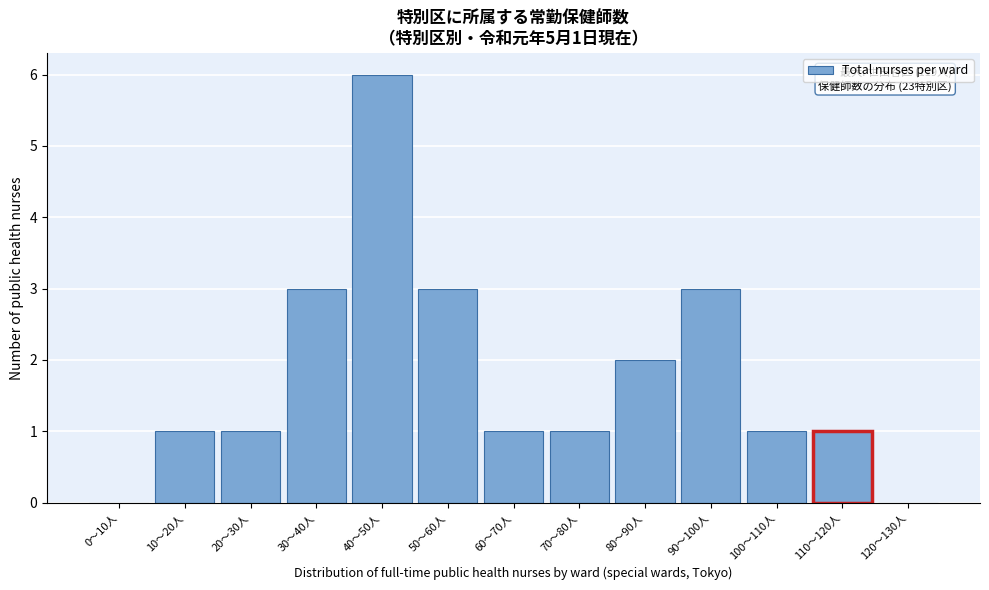

Reading left to right, list all the values displayed in this chart.

0～10人=0	10～20人=1	20～30人=1	30～40人=3	40～50人=6	50～60人=3	60～70人=1	70～80人=1	80～90人=2	90～100人=3	100～110人=1	110～120人=1	120～130人=0